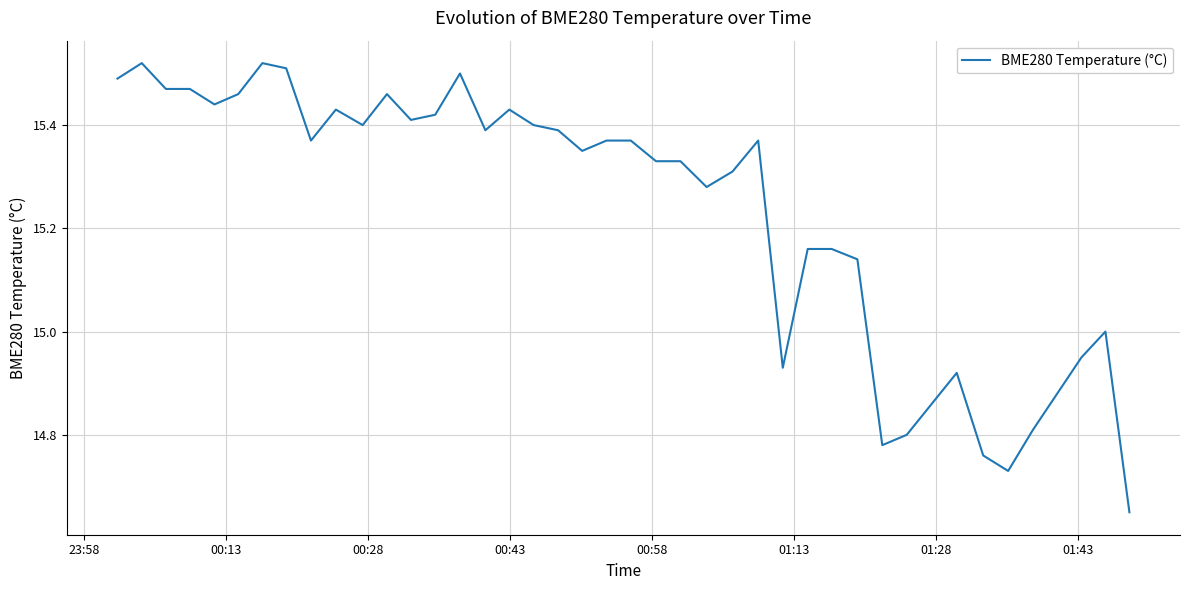

What is the difference between the maximum and minimum values?

0.9